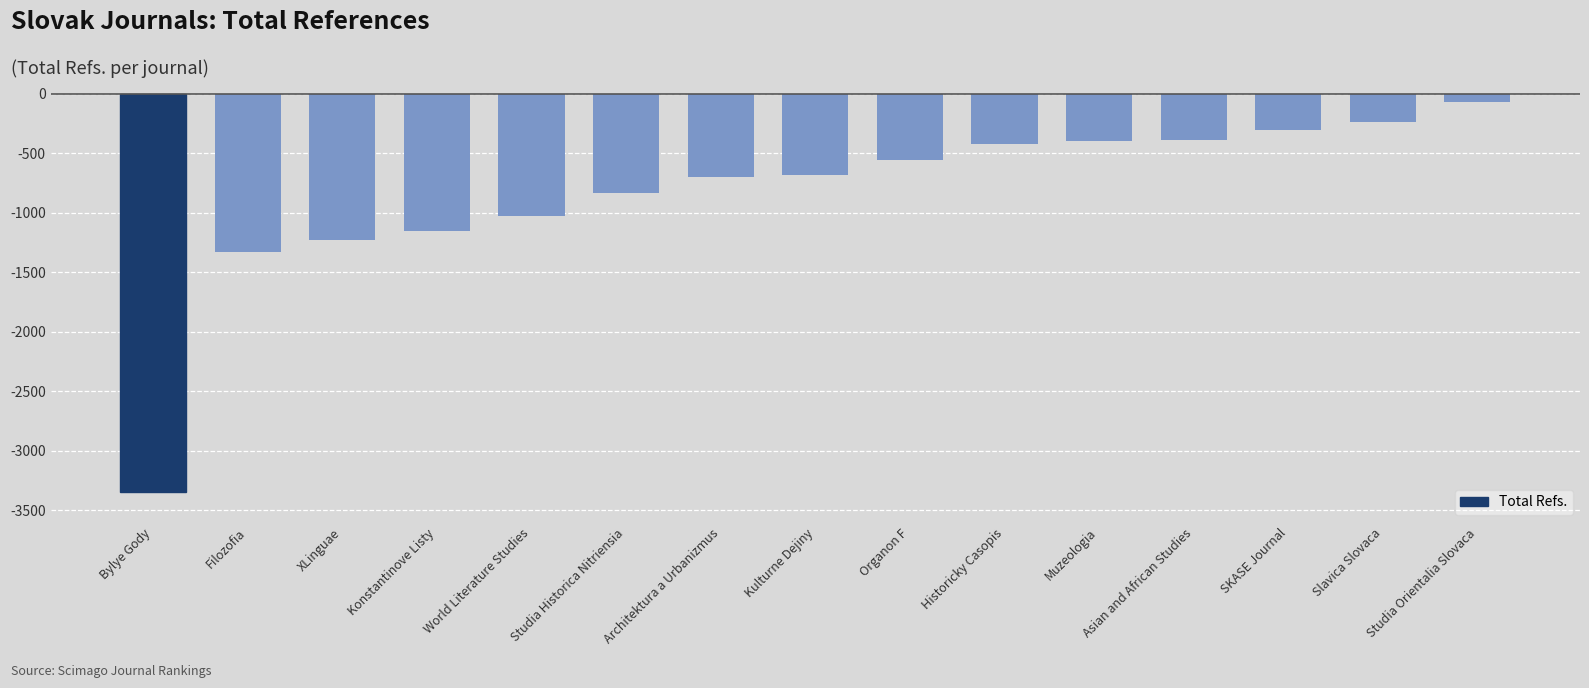

The value at Studia Orientalia Slovaca is -64. True or false?

True